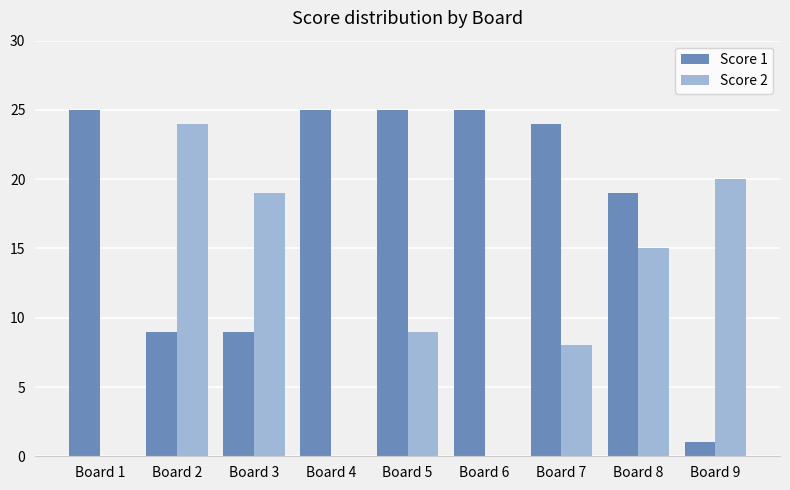

Where does the Score 1 series first go above 24?

Board 1